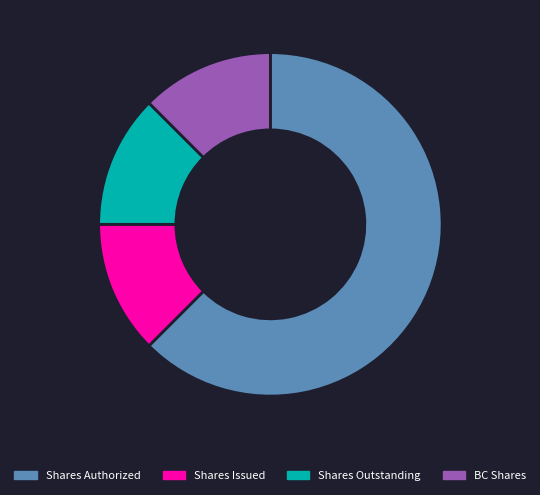

Which category accounts for the majority?

Shares Authorized